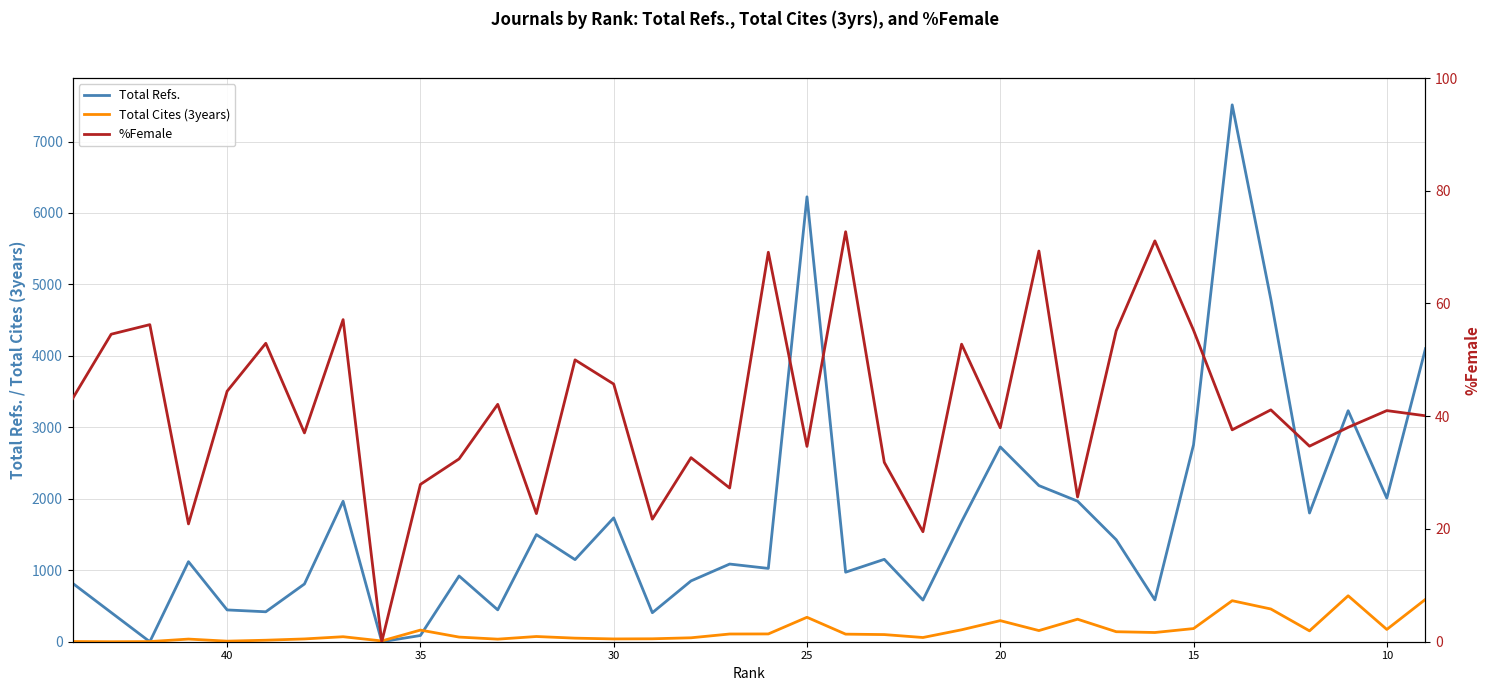

Reading left to right, list all the values displayed in this chart.

Total Refs.: 819.0	409.0	0.0	1120.0	445.0	419.0	808.0	1966.0	0.0	87.0	920.0	446.0	1499.0	1149.0	1733.0	406.0	851.0	1087.0	1026.0	6226.0	973.0	1153.0	583.0	1681.0	2726.0	2185.0	1967.0	1427.0	586.0	2756.0	7513.0	4793.0	1801.0	3233.0	2010.0	4101.0
Total Cites (3years): 3.0	0.0	2.0	37.0	8.0	21.0	39.0	70.0	11.0	163.0	65.0	36.0	73.0	50.0	39.0	41.0	55.0	108.0	109.0	342.0	106.0	100.0	59.0	167.0	295.0	156.0	315.0	140.0	129.0	184.0	574.0	458.0	152.0	643.0	172.0	593.0
%Female: 43.1	54.5	56.2	20.9	44.4	52.9	37.0	57.1	0.0	27.9	32.4	42.1	22.7	50.0	45.7	21.7	32.6	27.3	69.1	34.6	72.7	31.8	19.5	52.8	38.0	69.3	25.7	55.2	71.1	55.3	37.6	41.1	34.7	38.0	41.0	40.1